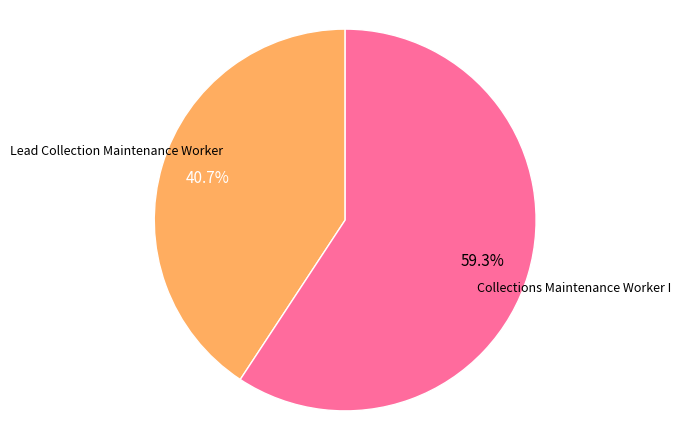

Does any single category account for the majority?

Yes